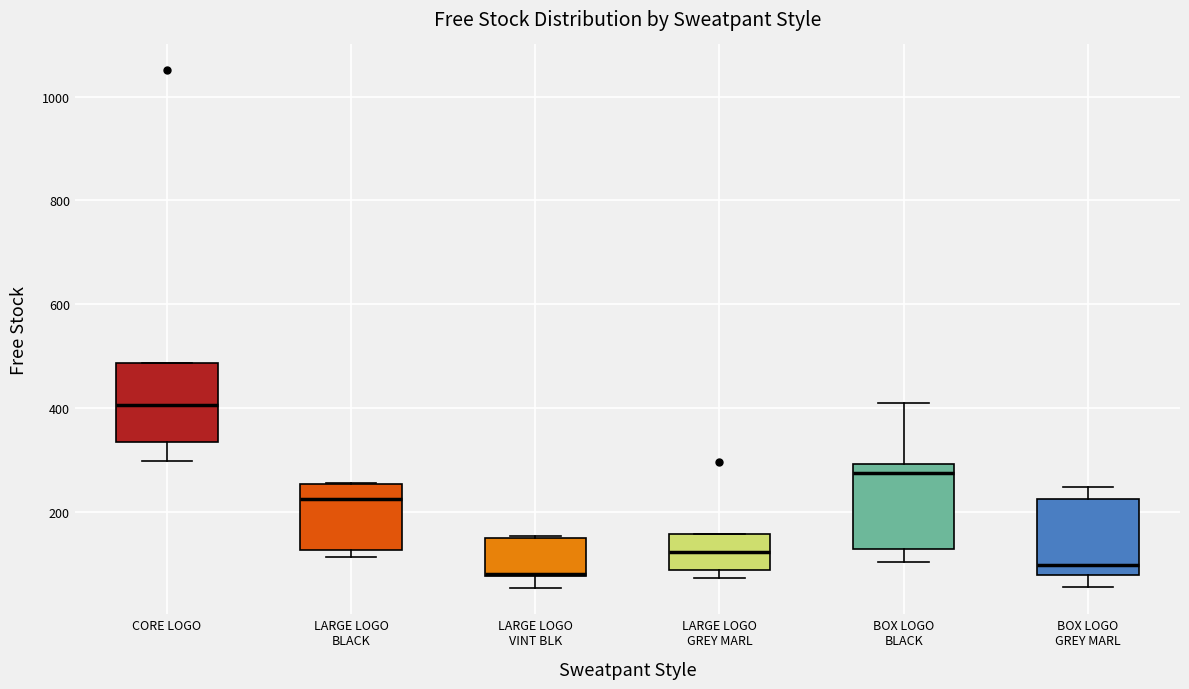

Where is the upper edge of the box for BOX LOGO BLACK on the y-axis? The values are not printed on the chart, so give them approximately, as read against the axis.

300